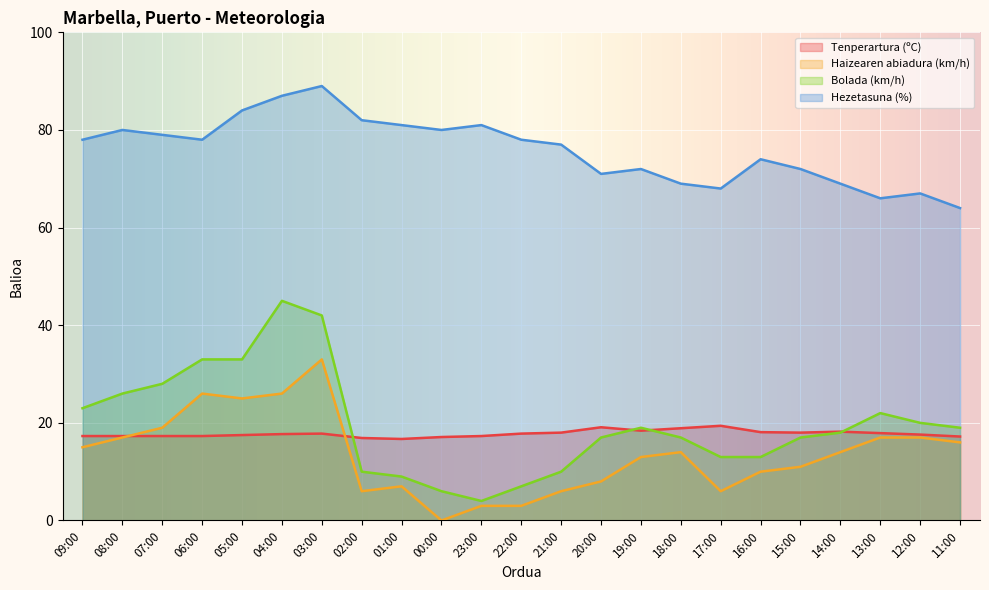

At which category does Hezetasuna (%) reach its first local valley?

06:00